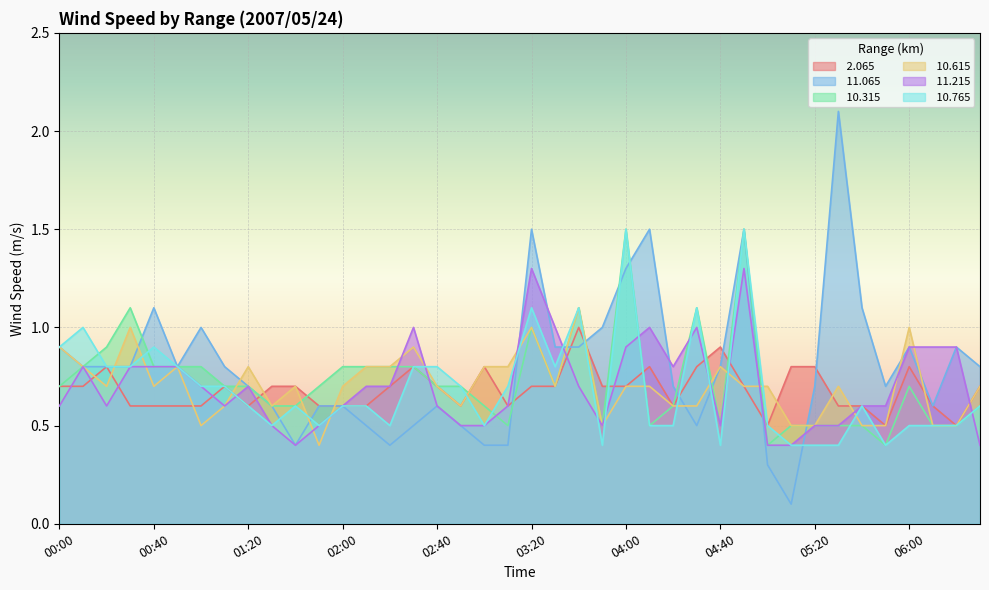

What are all the series names shown in the legend?

 2.065,  11.065,  10.315,  10.615,  11.215,  10.765